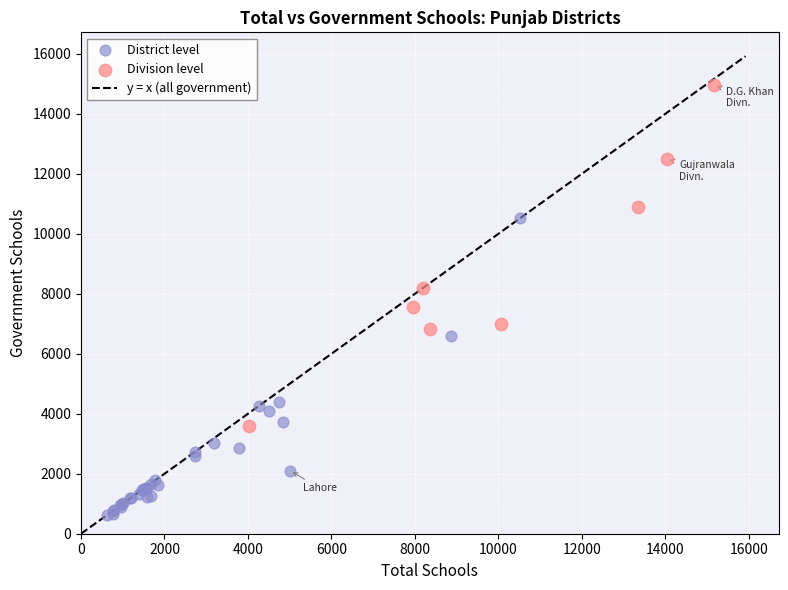

Which series has the widest spread of Y values?

Division level